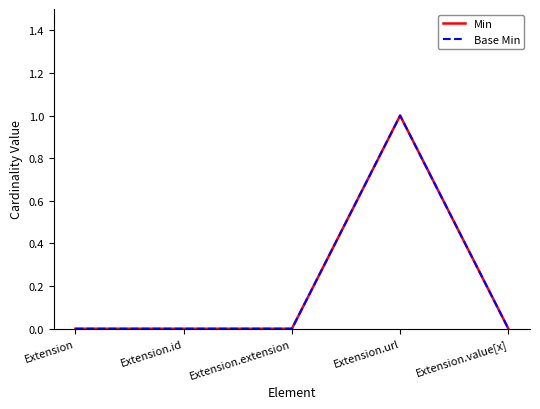

What is the label of the 2nd point from the left?

Extension.id